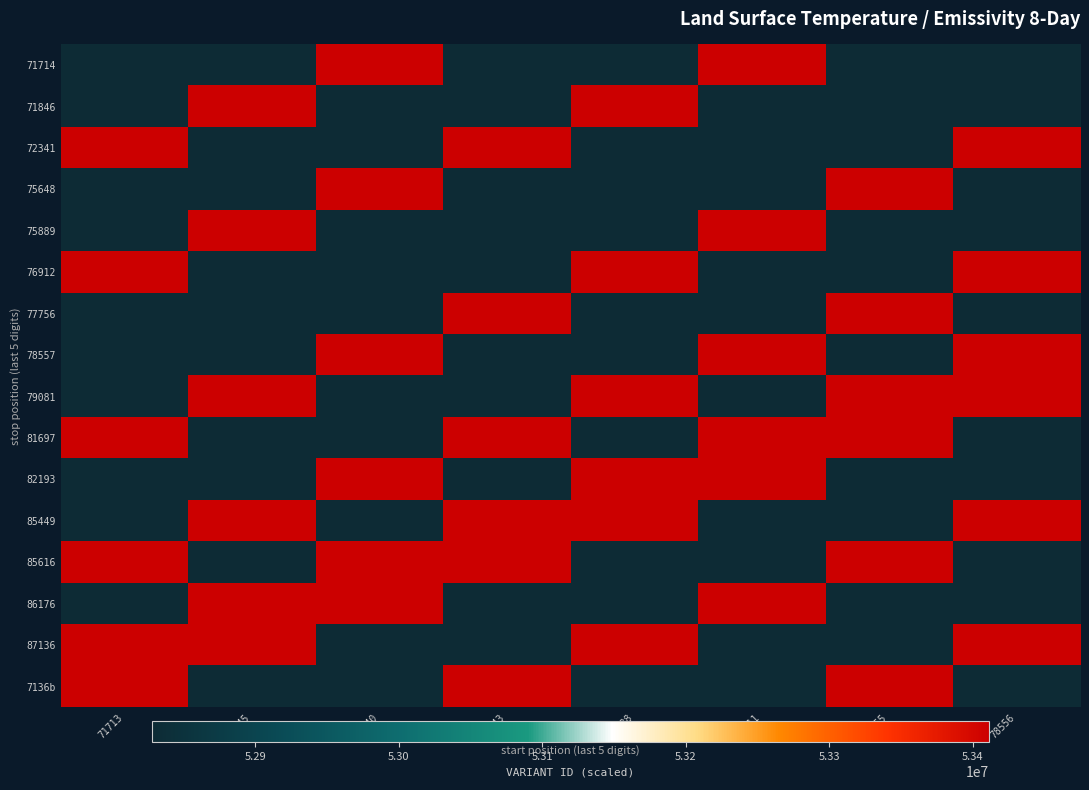

At 71845, list the series in order from smallest to largest.

7136b, 71714, 72341, 75648, 76912, 77756, 78557, 81697, 82193, 85616, 71846, 75889, 79081, 85449, 86176, 87136